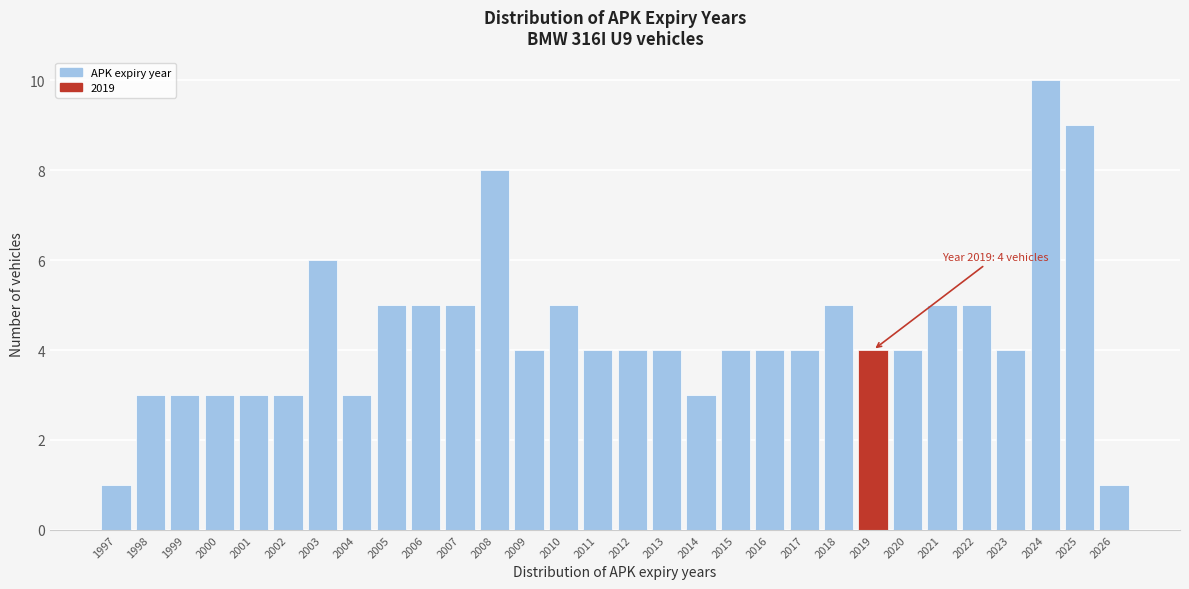

Reading right to left, extract all data points from this chart.

2026=1	2025=9	2024=10	2023=4	2022=5	2021=5	2020=4	2019=4	2018=5	2017=4	2016=4	2015=4	2014=3	2013=4	2012=4	2011=4	2010=5	2009=4	2008=8	2007=5	2006=5	2005=5	2004=3	2003=6	2002=3	2001=3	2000=3	1999=3	1998=3	1997=1